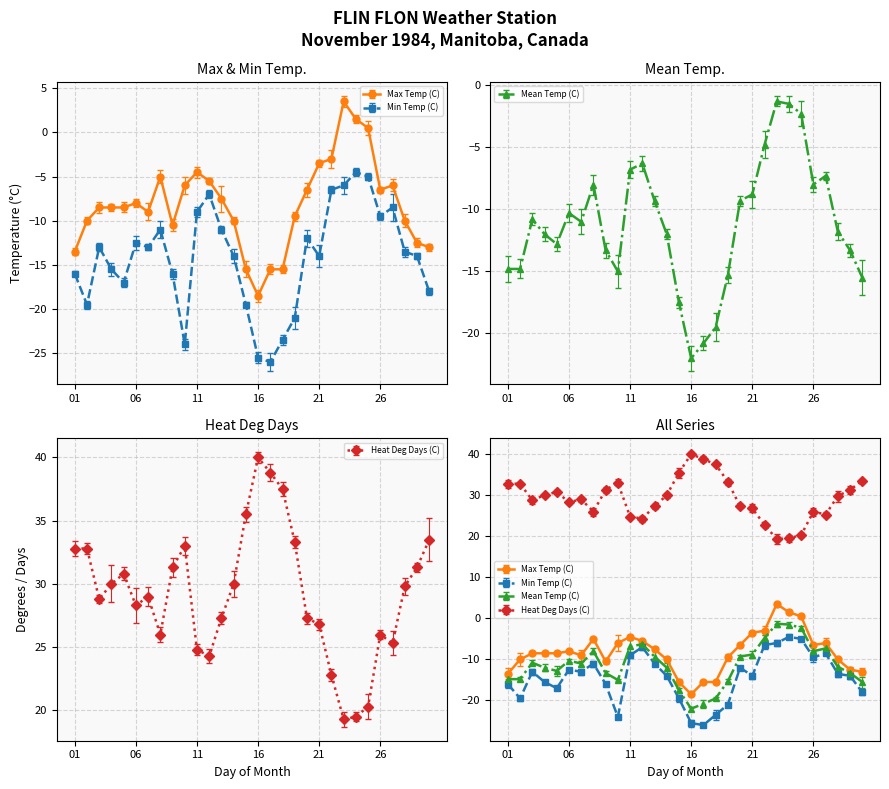

Between 17 and 09, which is larger?

09